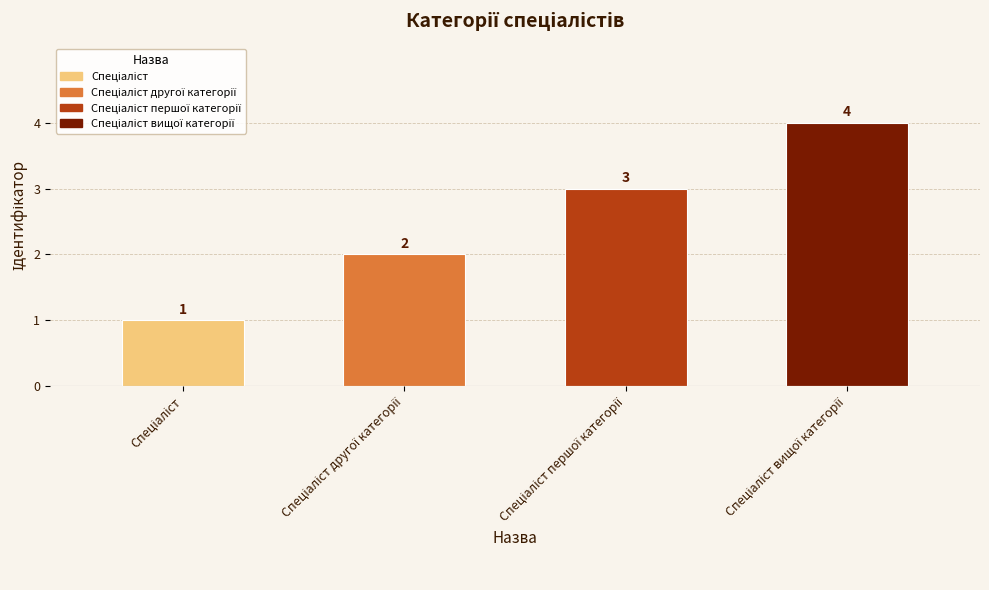

What is the value of the 1st bar from the left?

1